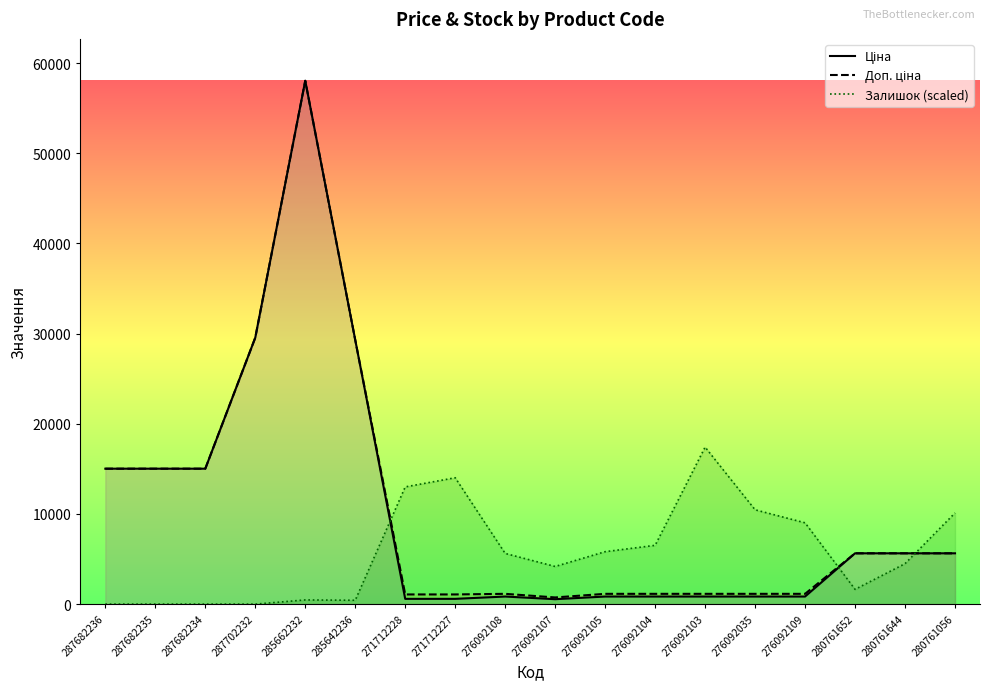

How many lines are shown in the chart?

3